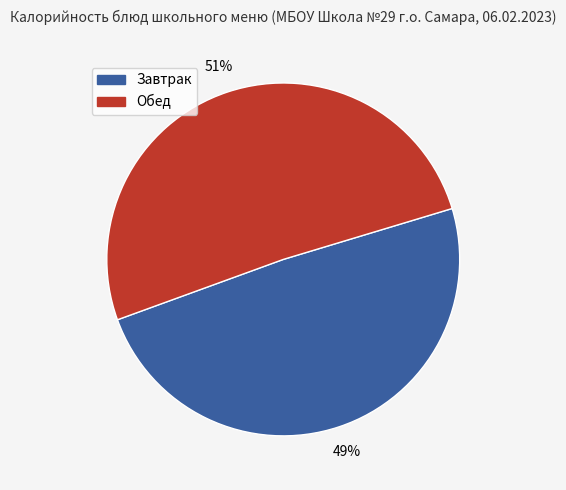

Is there a majority slice in this chart?

Yes